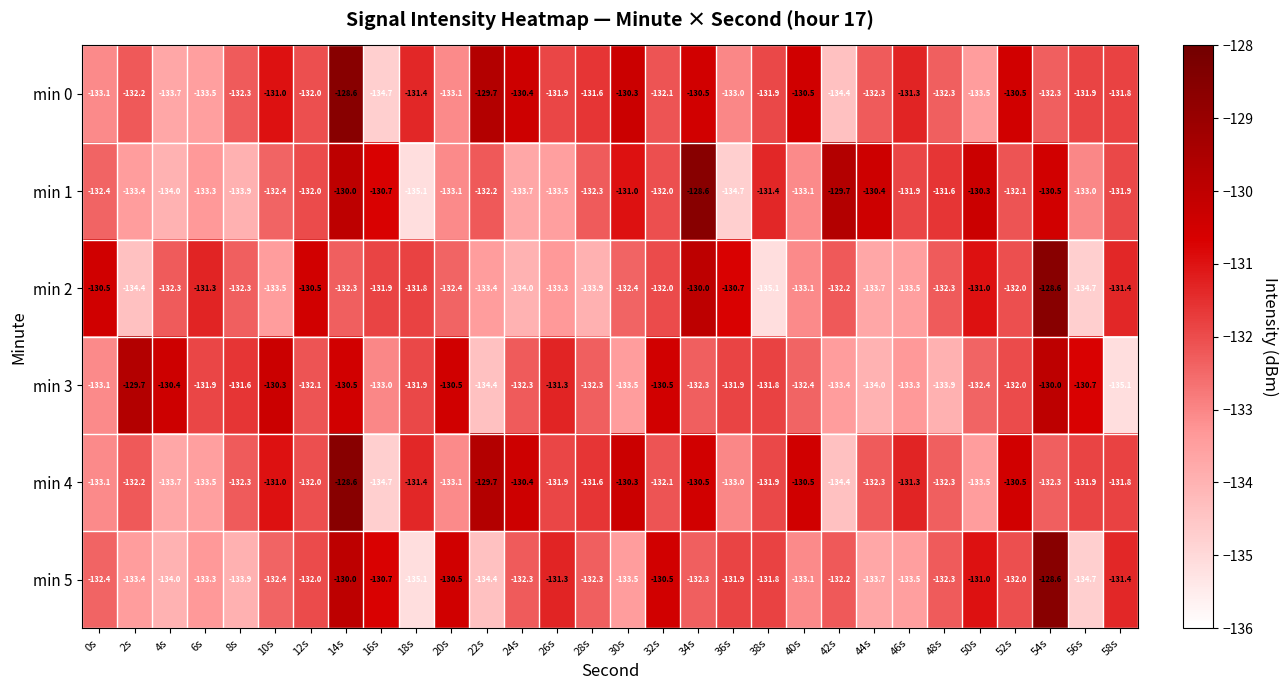

What is the average value of the min 4 series?

-131.9